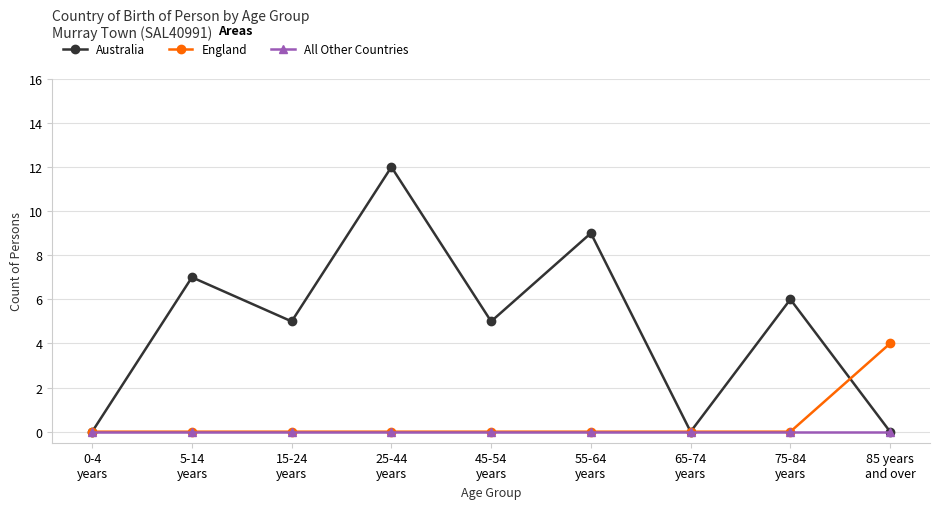

What is the spread (max minus min) of values at 25-44
years?

12